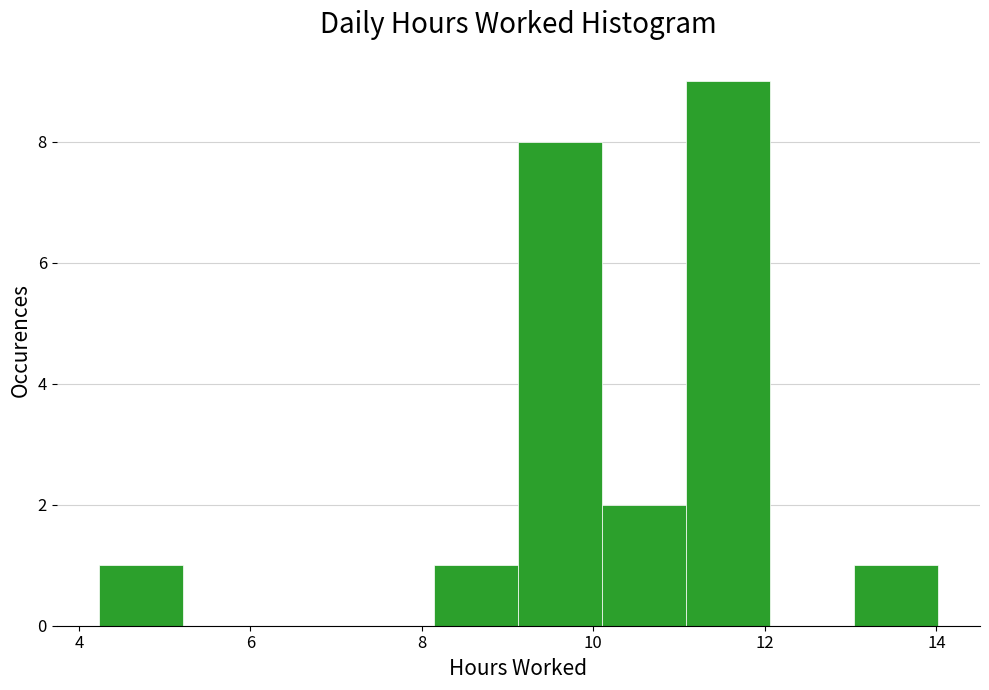

How tall is the bar that spans 10.2 to 11.0 on the x-axis? Neither the bar edges nor the heights are printed on the chart, so give them approximately, as read against the axes.

2